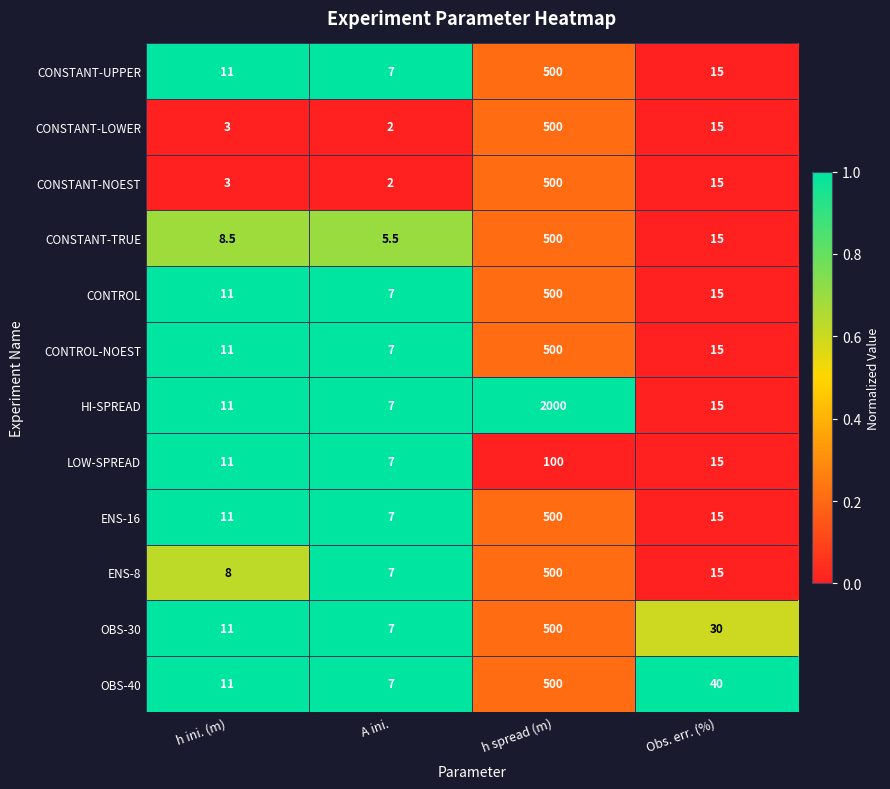

Which series has the largest range (max minus min)?

HI-SPREAD